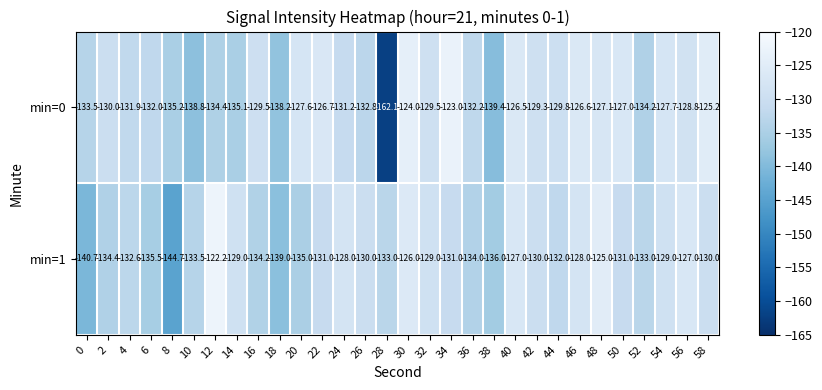

At which category is the sum across all series the highest?

30